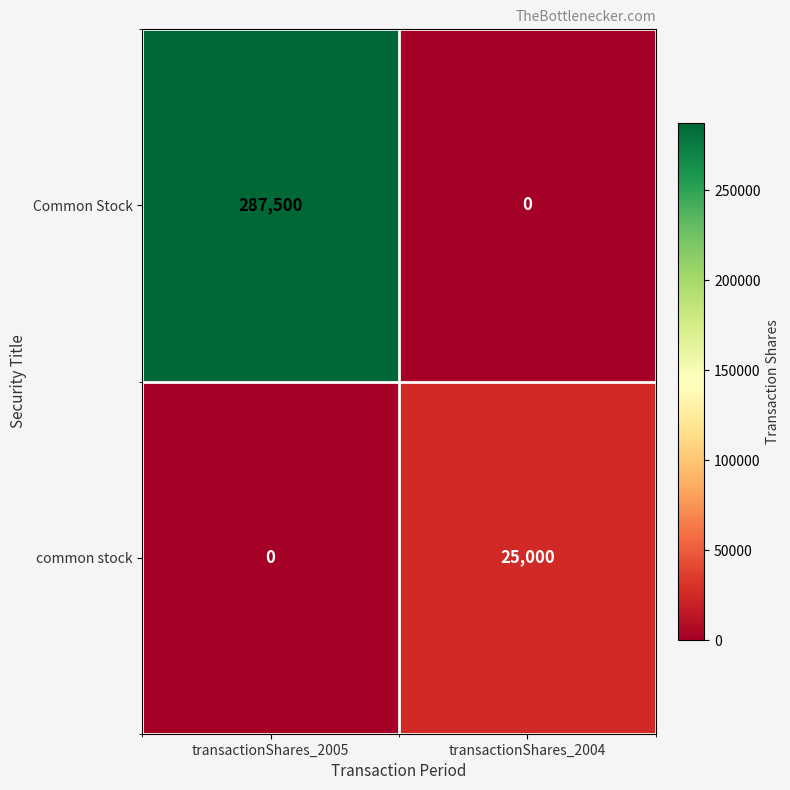

Which series changed the most between transactionShares_2005 and transactionShares_2004?

Common Stock